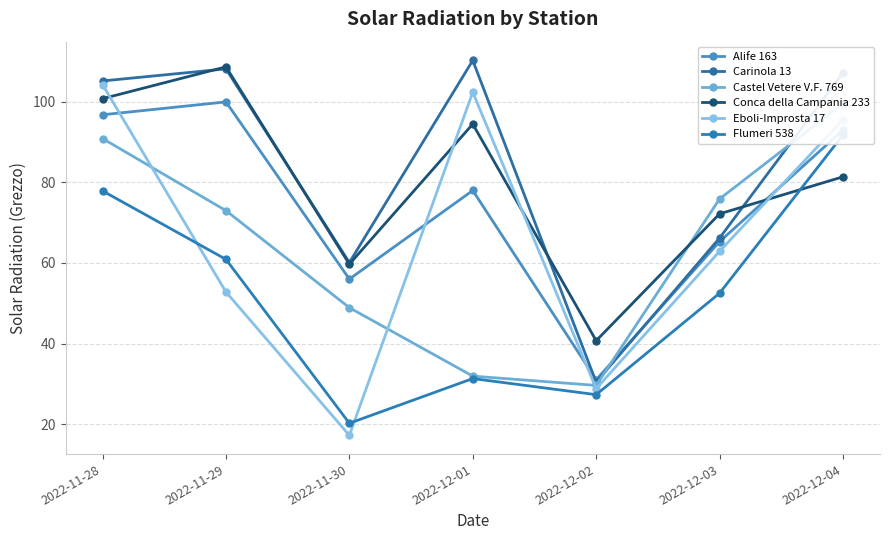

What is the difference between the Alife 163 values at 2022-11-28 and 2022-12-01?

18.8